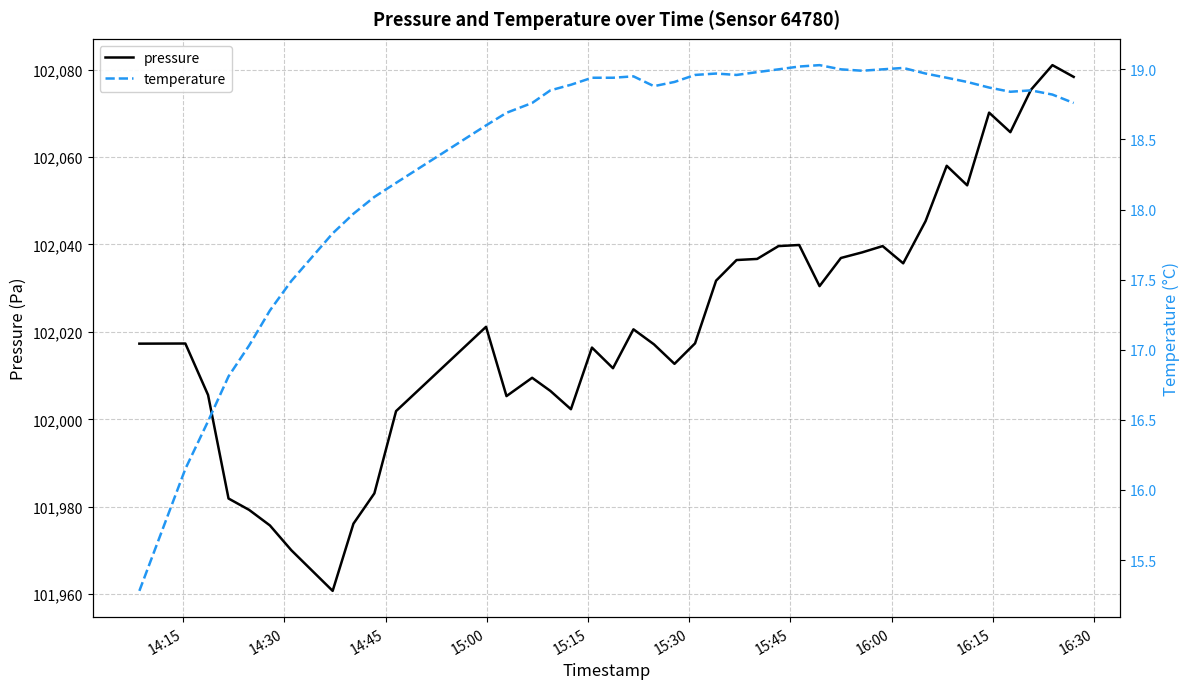

How many lines are shown in the chart?

2